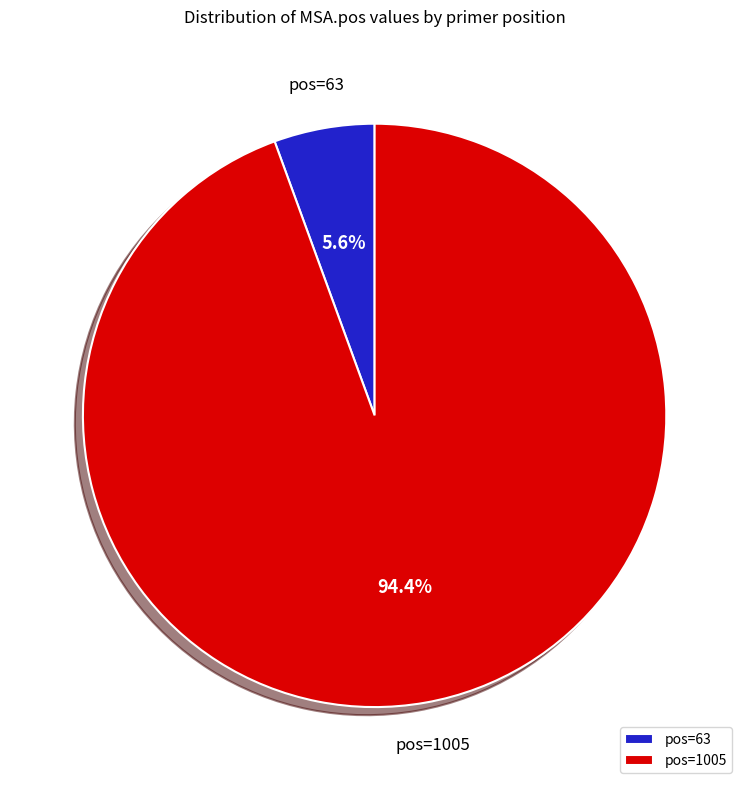

To the nearest percent, what is the average slice percentage?

50%